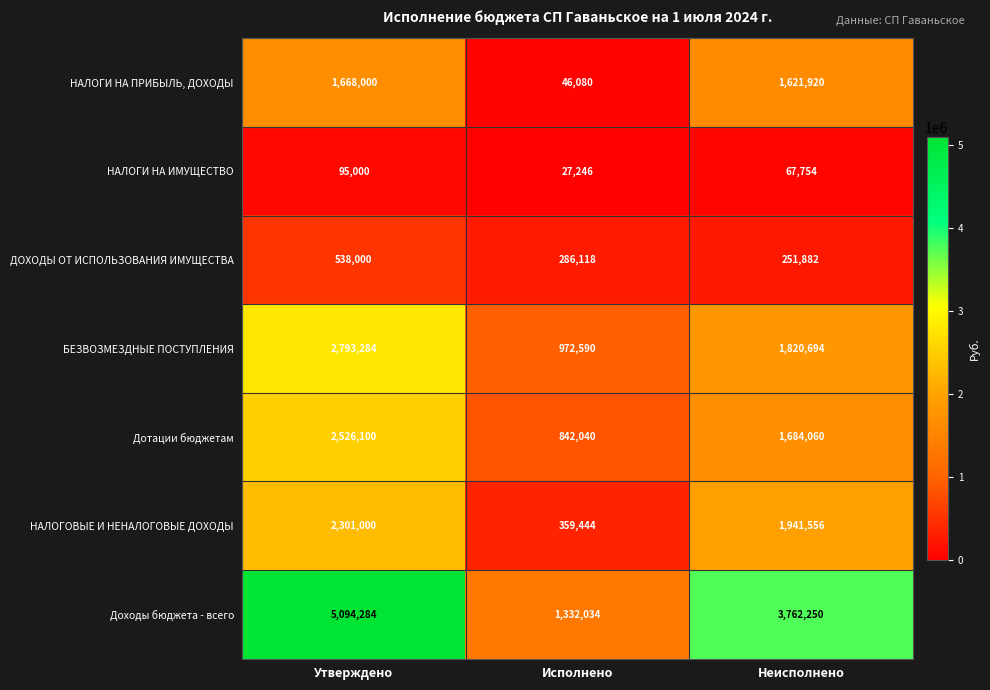

The БЕЗВОЗМЕЗДНЫЕ ПОСТУПЛЕНИЯ series shows 972590 at Исполнено. True or false?

True